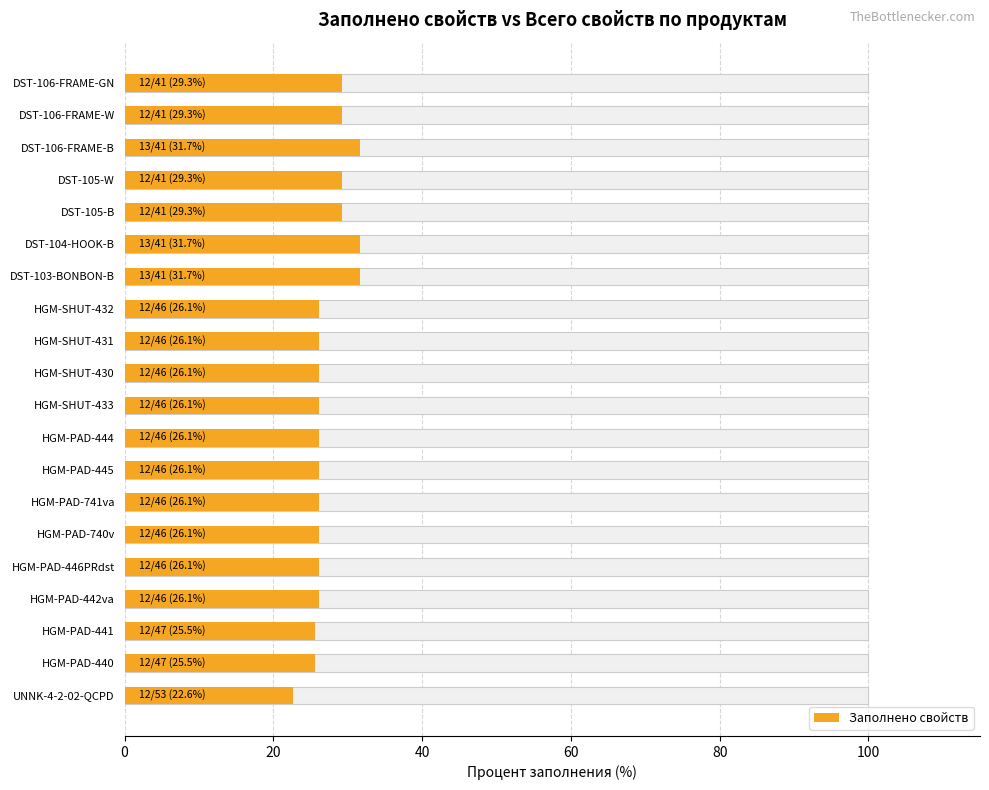

How many categories are shown in the chart?

20